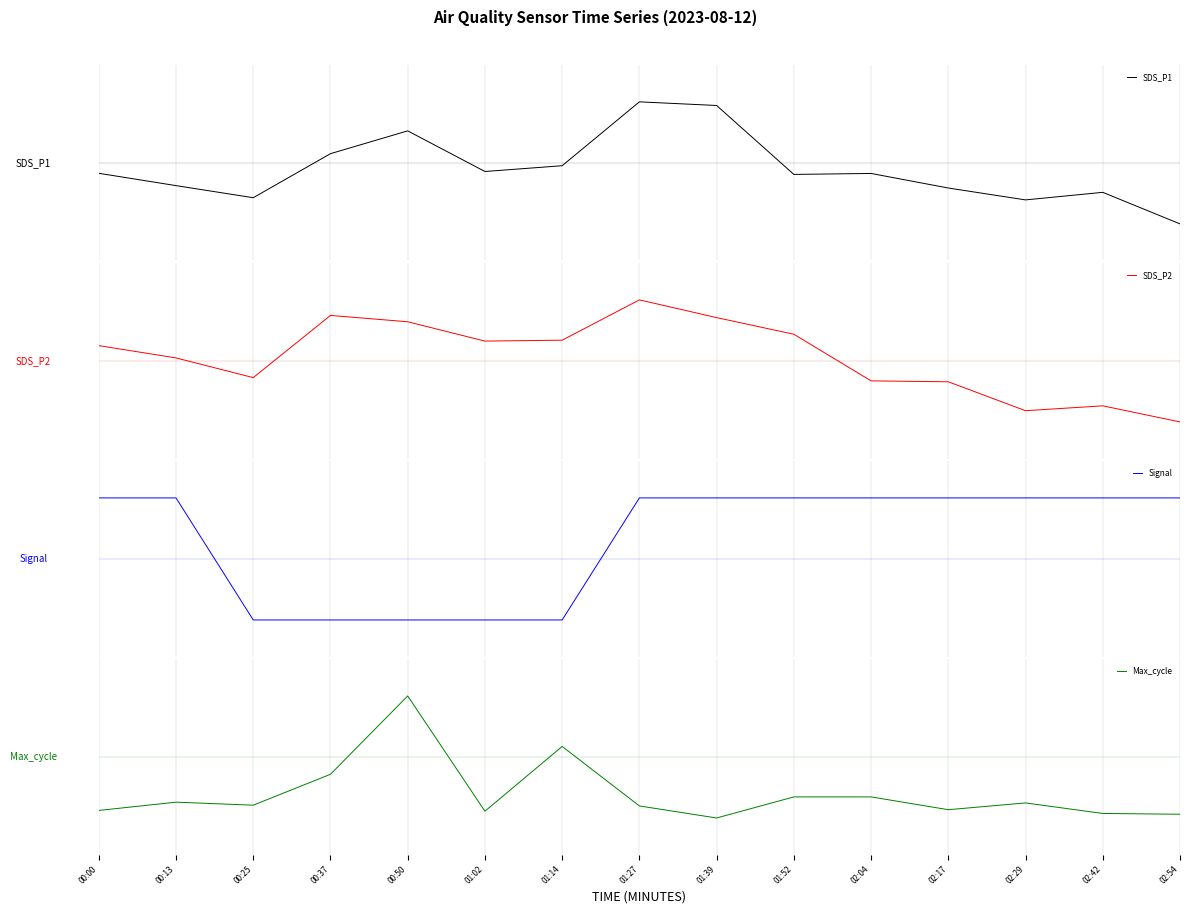

Rank the series by their average value, from lowest to highest.

Max_cycle, SDS_P1, SDS_P2, Signal